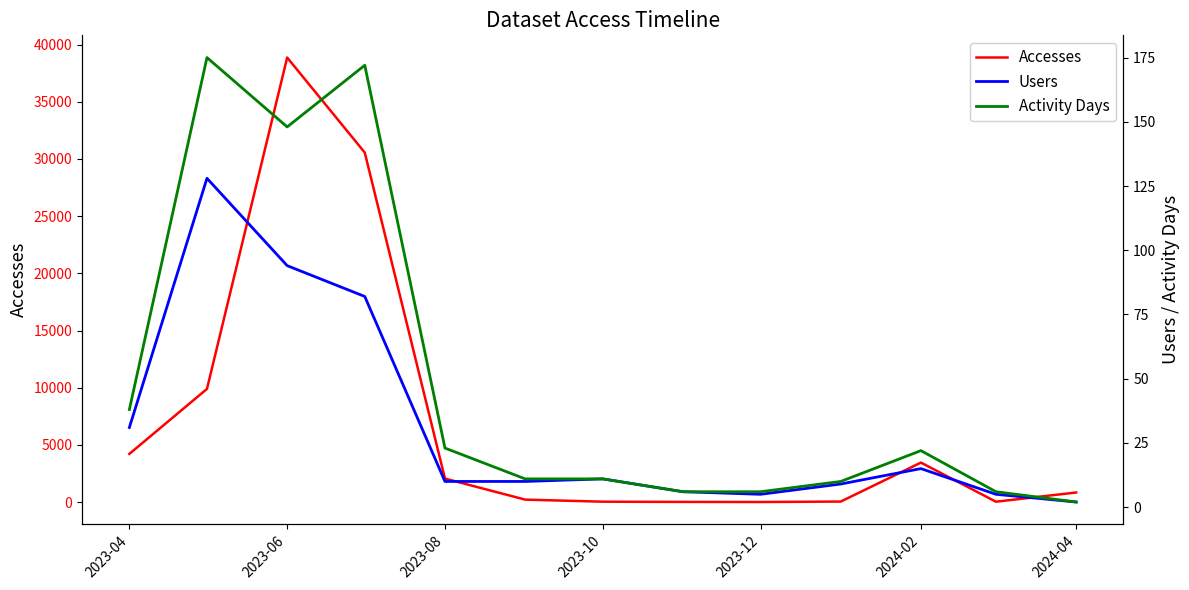

What is the highest value of the Accesses series?

38863